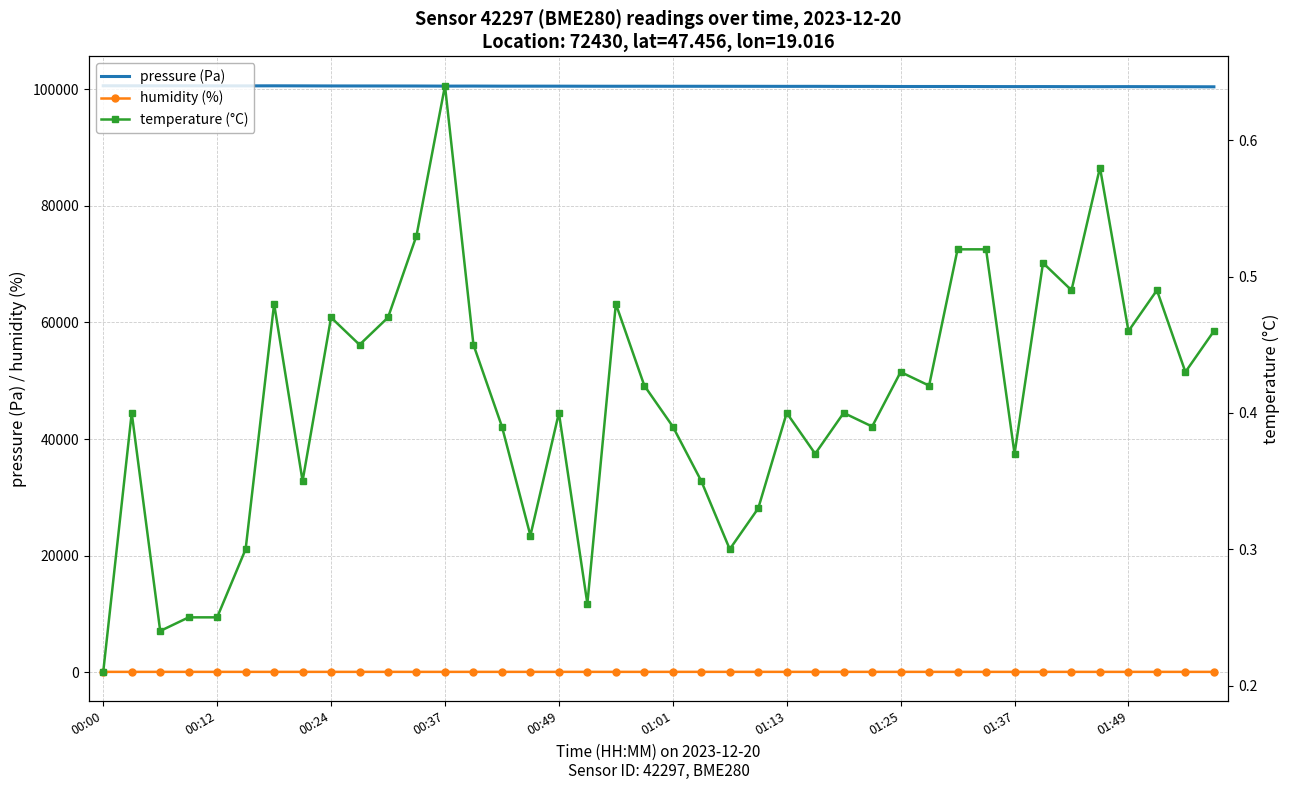

In pressure (Pa), how many points are higher than both neighbors (excluding endpoints)?

10